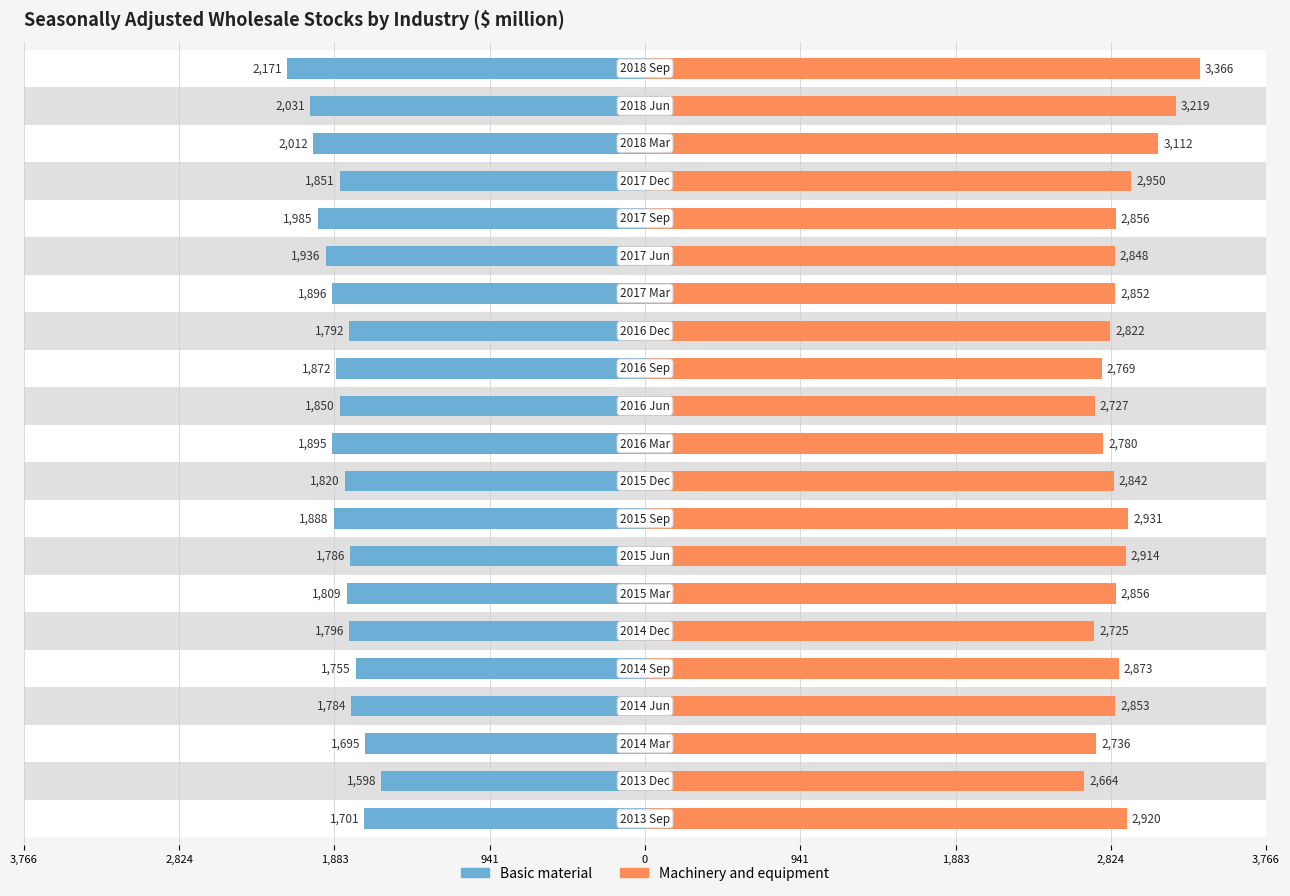

What is the difference between the maximum and minimum values in the Basic material series?

573